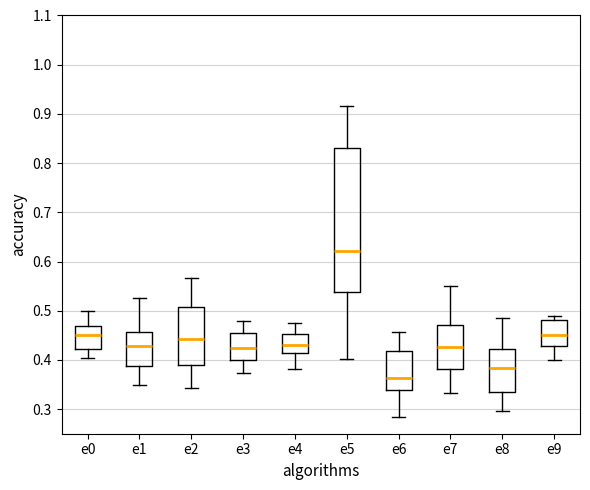

Which box is the tallest, from its lower edge to its upper edge?

e5